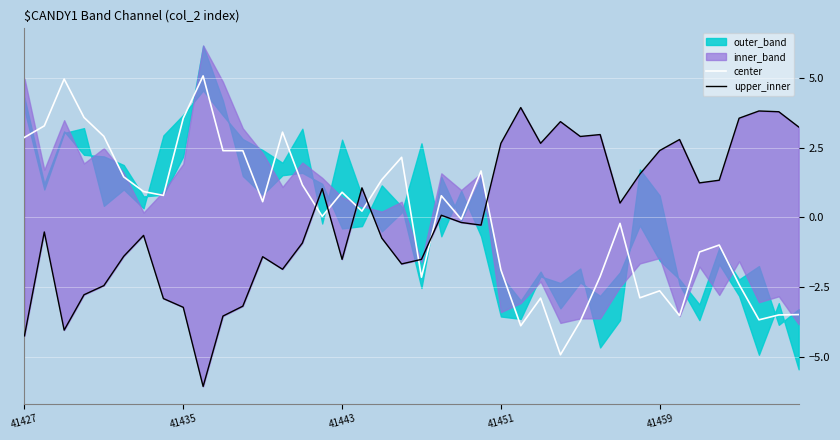

Where does the center series first go above 0?

41427